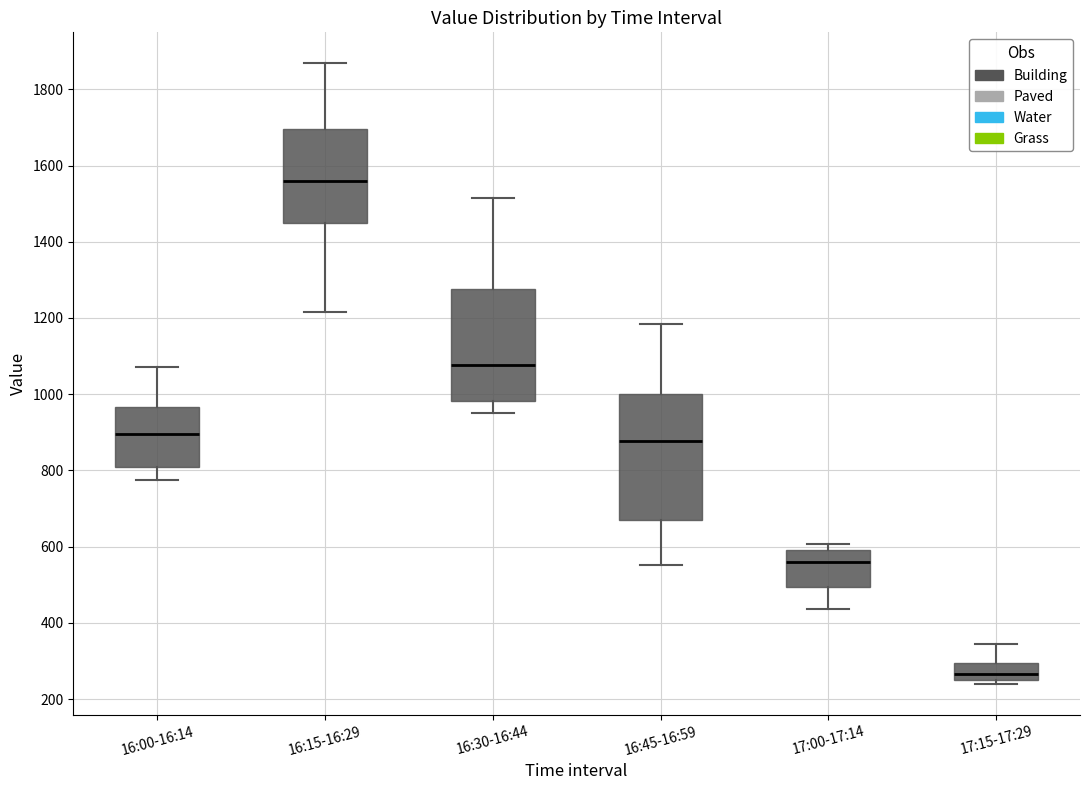

Which box has the highest median line?

16:15-16:29